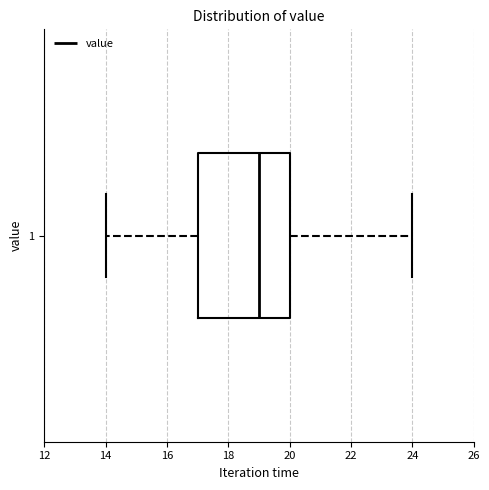

Read this box plot against the x-axis: the position of the median line, the range covered by the box, and the ends of both whiskers. The values are not printed on the chart, so give them approximately, as read against the axis.

median 19, box 17 to 20, whiskers 14 to 24